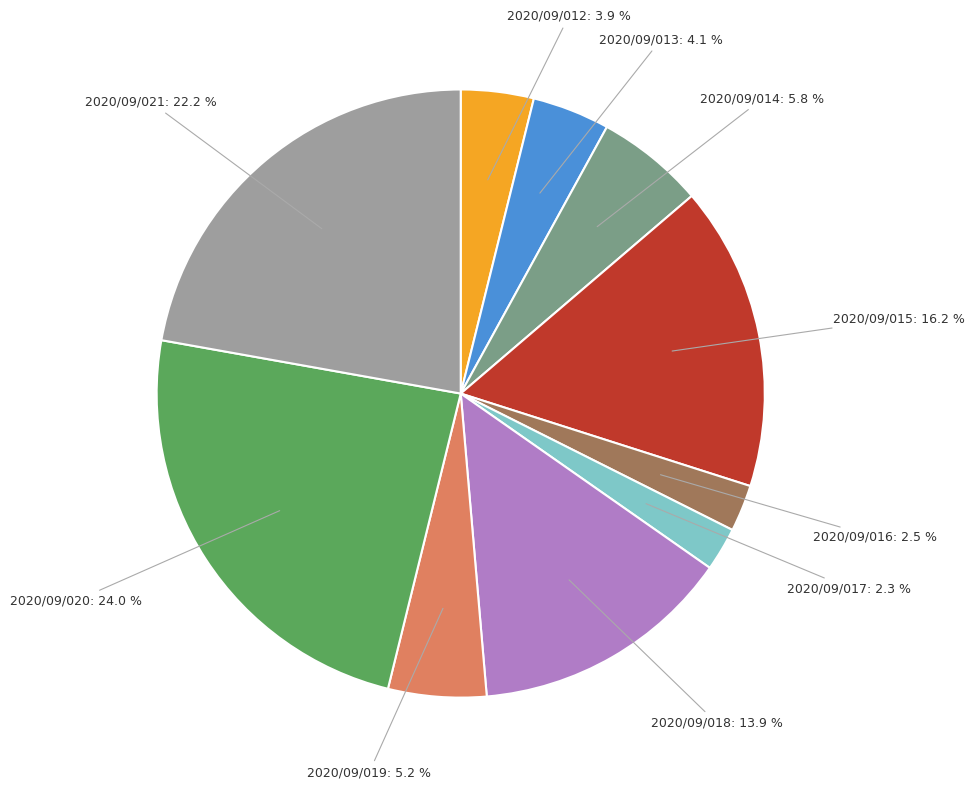

Does any single category account for the majority?

No